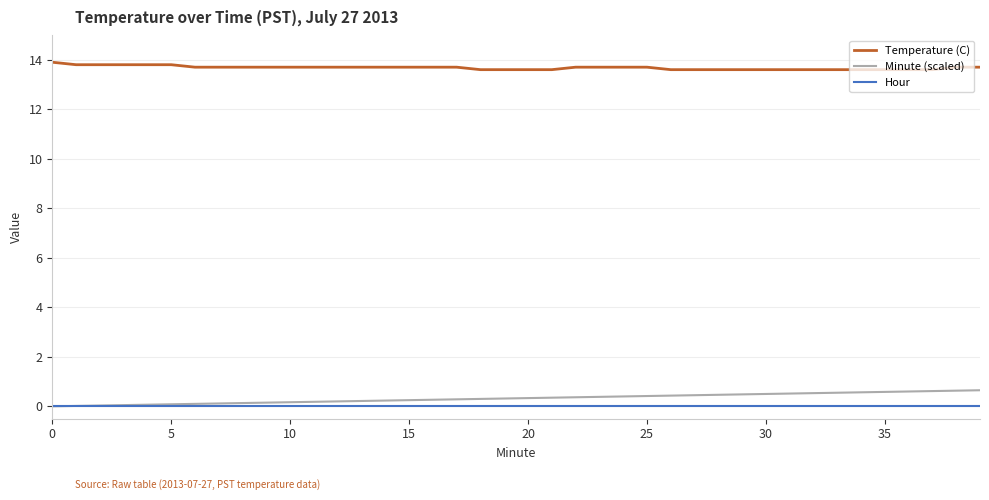

Rank the series by their maximum value, from highest to lowest.

Temperature (C), Minute (scaled), Hour